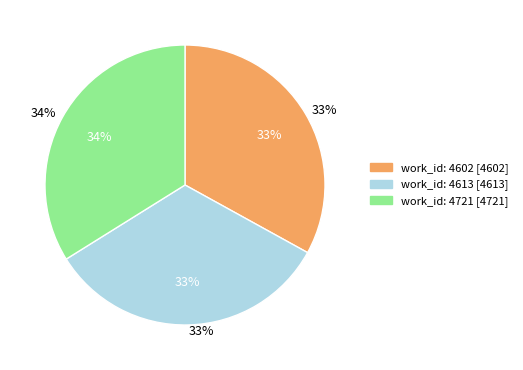

Count the number of slices in the pie.

3